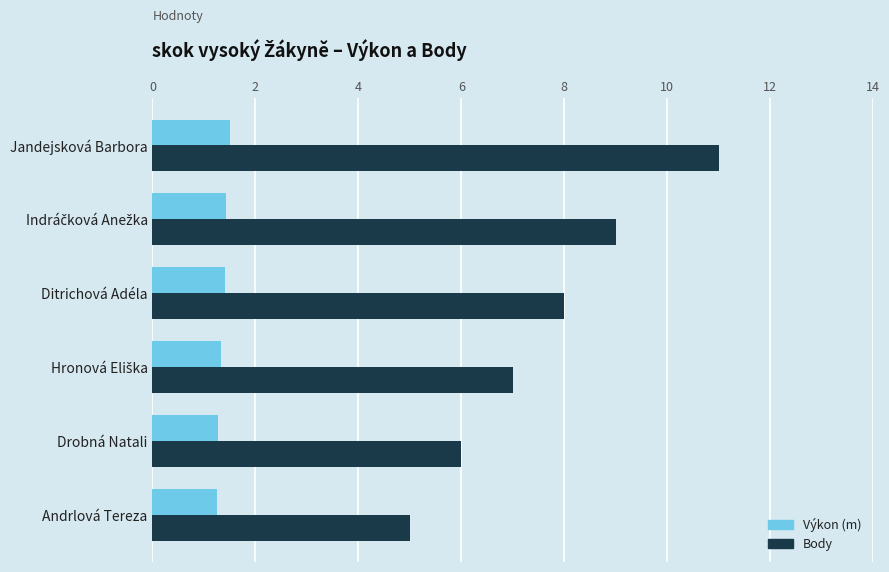

List the series in order of their peak value, highest first.

Body, Výkon (m)